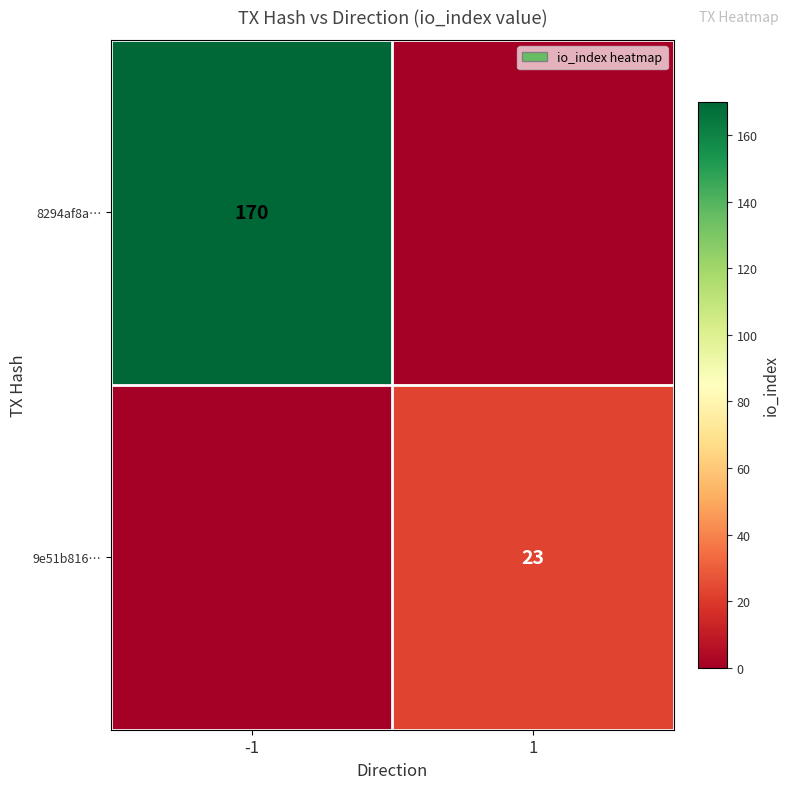

The 9e51b816… series shows 30 at 1. True or false?

False